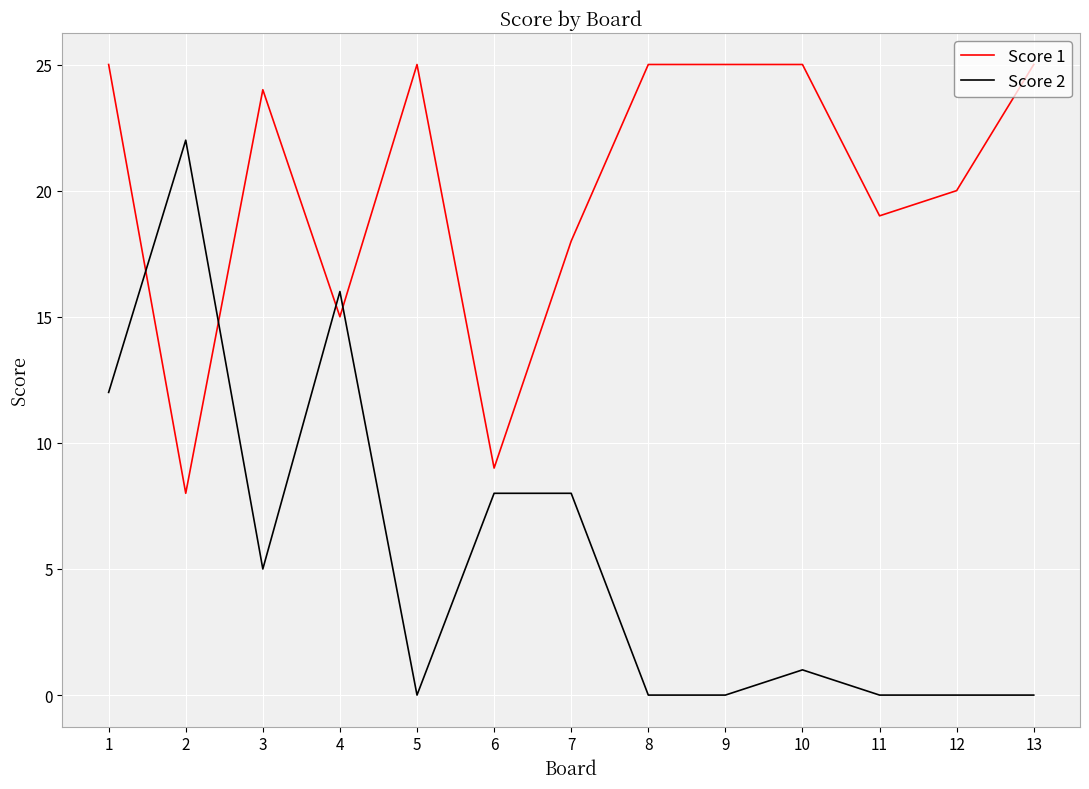

True or false: Score 1 has a value of 10 at 4.

False